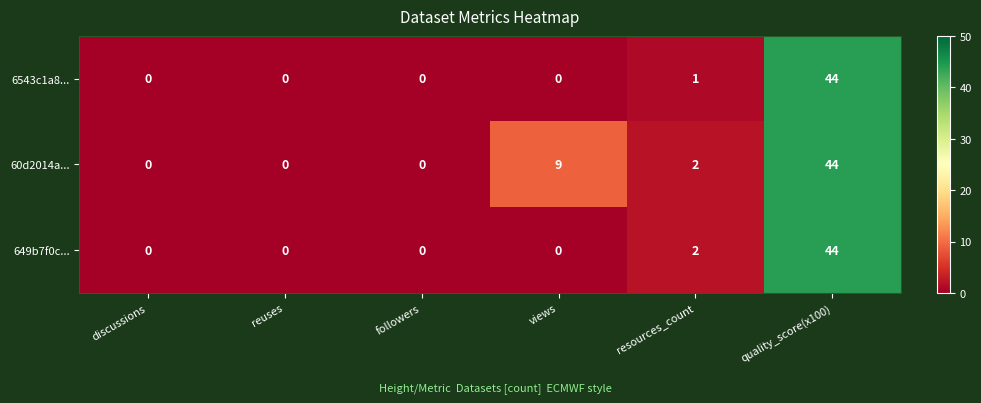

At which category is the sum across all series the highest?

quality_score(x100)